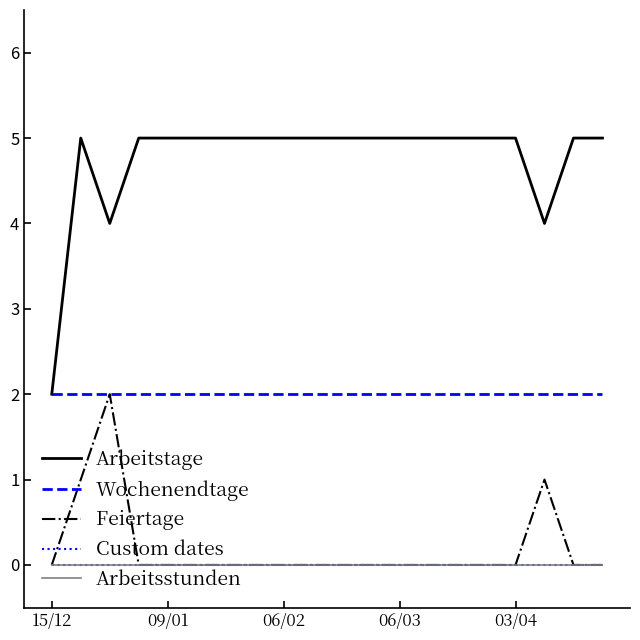

Is this an area chart (filled region under the line)?

No